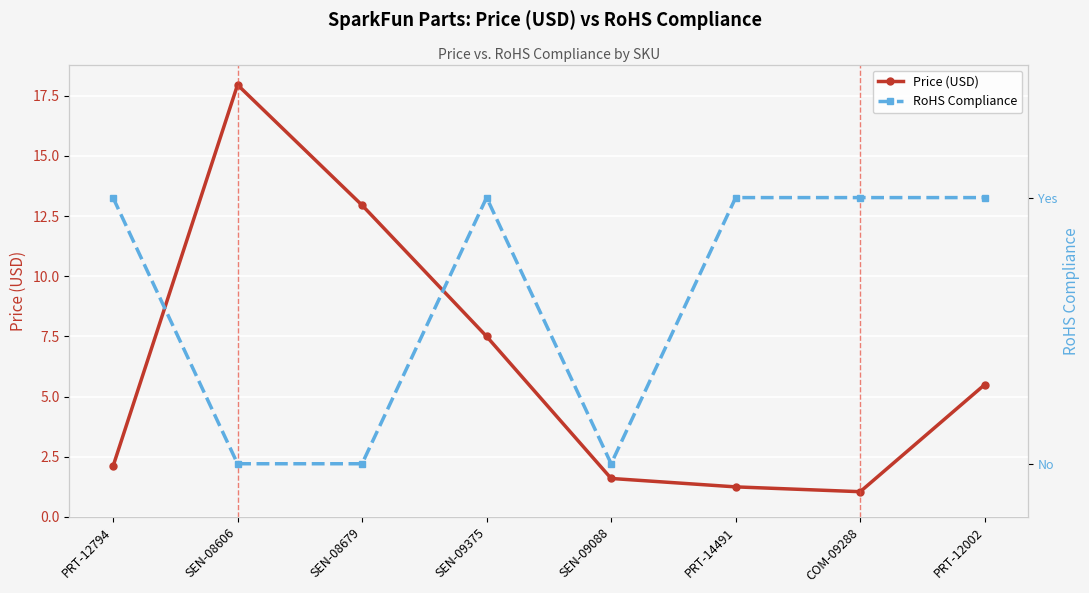

What are all the series names shown in the legend?

Price (USD), RoHS Compliance